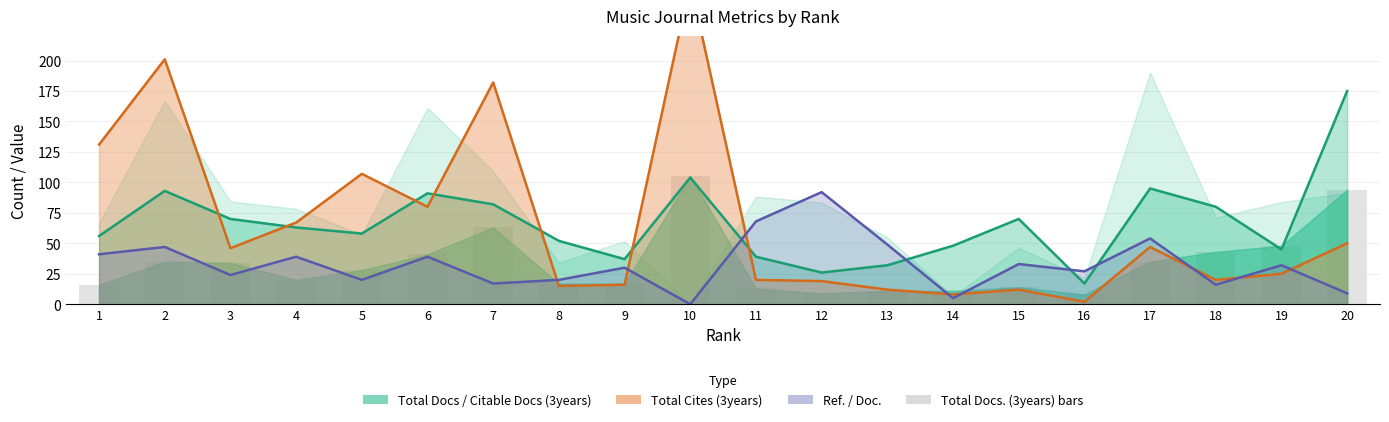

Count the number of data series in this chart.

4